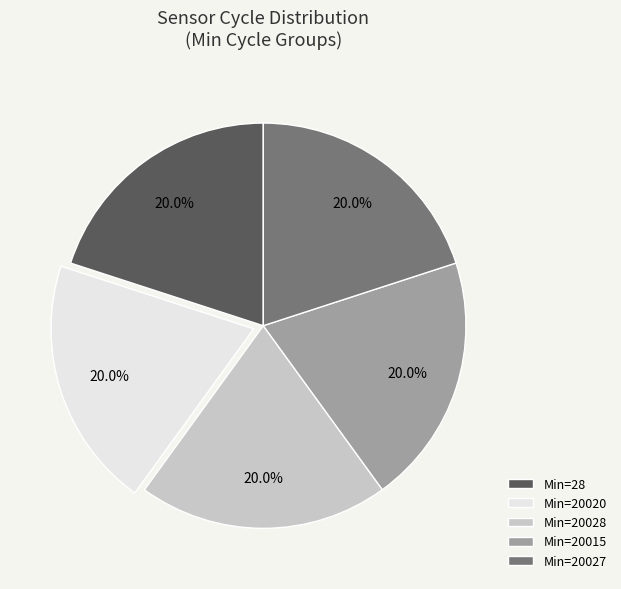

Approximately how many times larger is the value at Min=20020 compared to Min=20028?

1.0